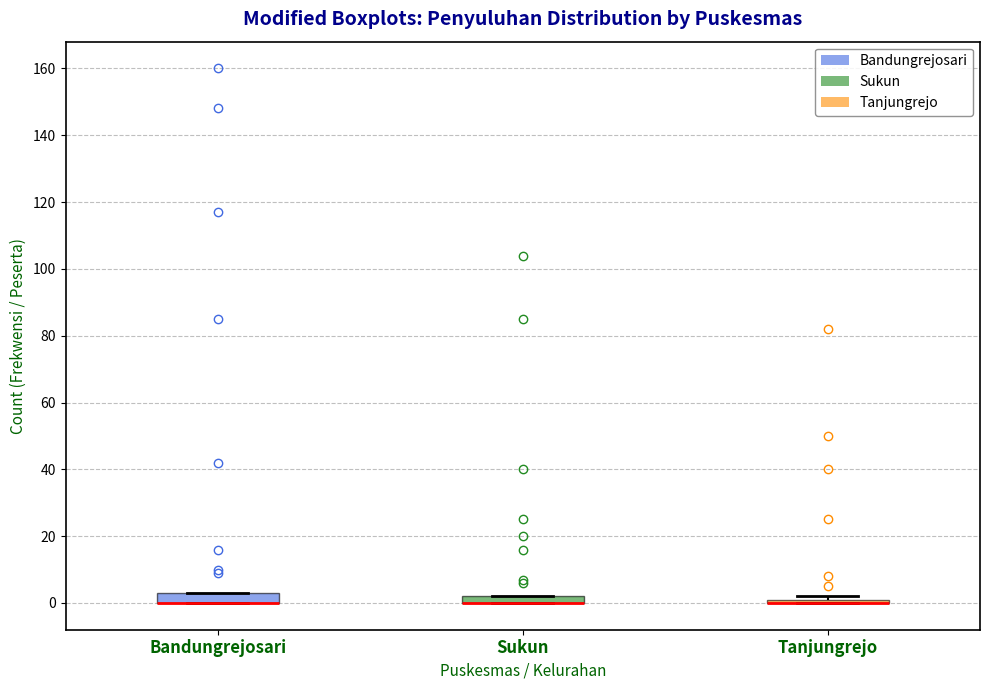

Where is the lower edge of the box for Bandungrejosari on the y-axis? The values are not printed on the chart, so give them approximately, as read against the axis.

0